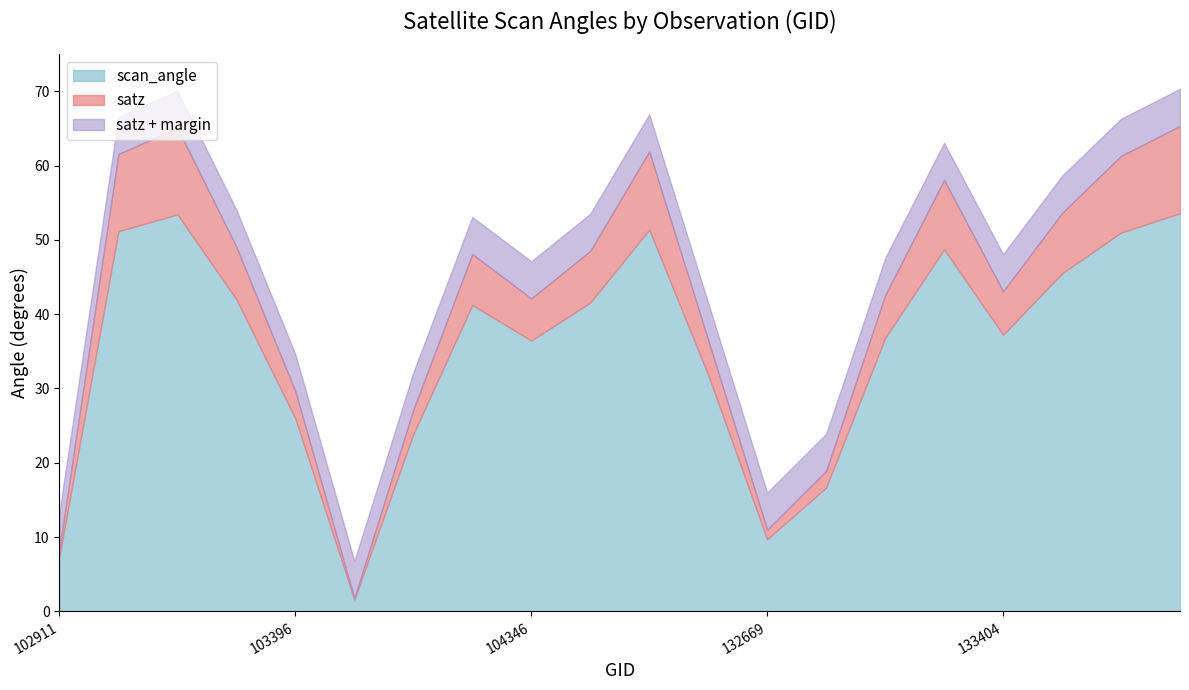

What is the value of the satz point at the 19th from the left?

61.3